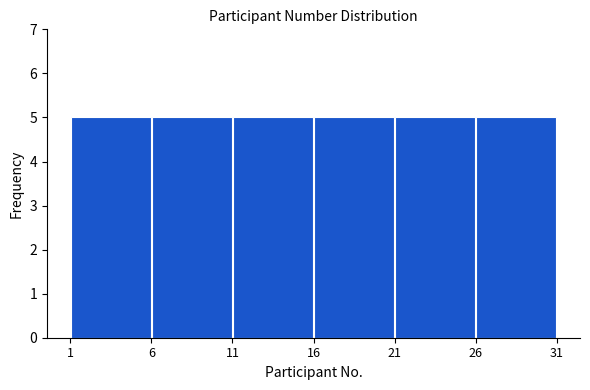

Reading left to right, transcribe this chart: for each bar, give the range it covers on the x-axis and its height. The values are not printed on the chart, so give them approximately, as read against the axis.

1 to 6: 5
6 to 11: 5
11 to 16: 5
16 to 21: 5
21 to 26: 5
26 to 31: 5